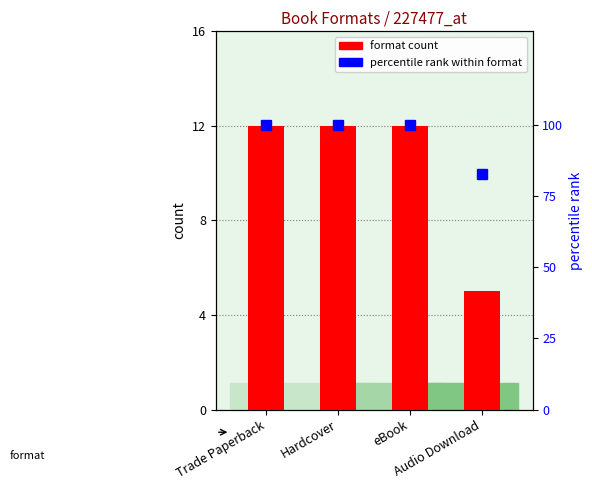

At how many categories does at least one series exceed 79?

4